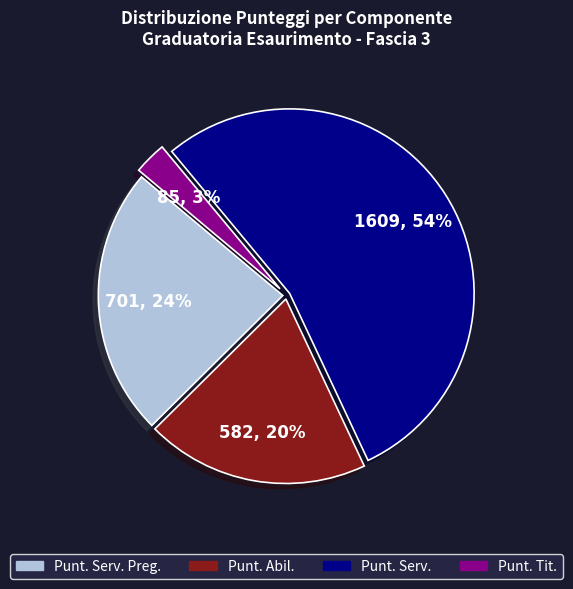

Is there a majority slice in this chart?

Yes